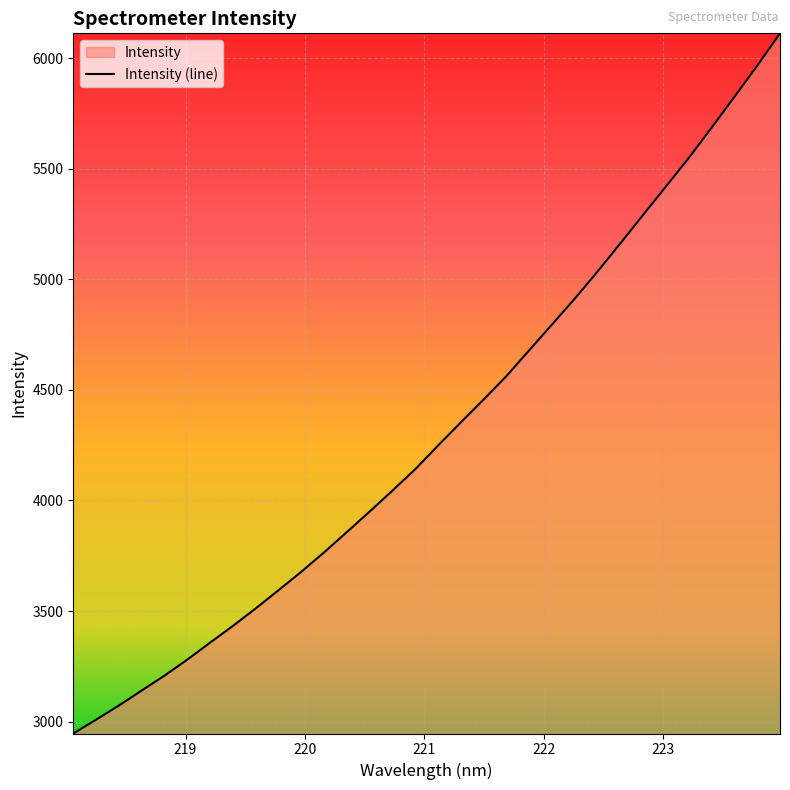

What is the average value?

4314.5